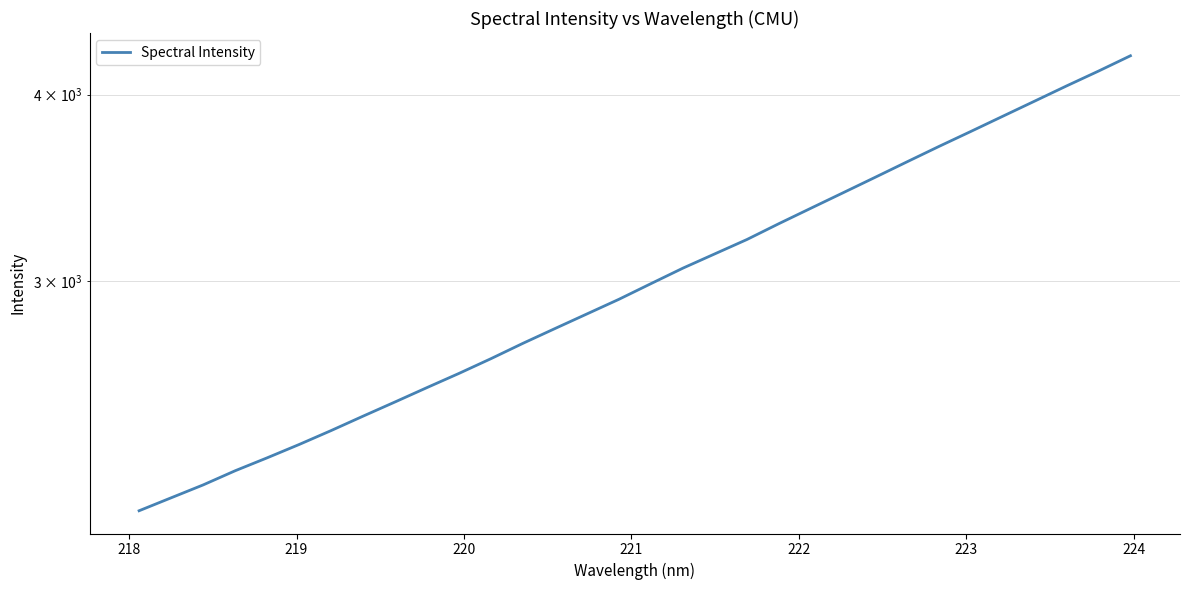

Reading right to left, what are all the values shown in this chart?

4247.1	4147.9	4054.0	3960.0	3868.4	3778.8	3692.2	3605.5	3520.1	3437.5	3357.1	3278.2	3198.9	3129.2	3060.8	2988.6	2917.3	2852.2	2788.5	2725.8	2662.0	2602.1	2545.8	2489.9	2435.9	2382.2	2331.6	2284.1	2238.9	2190.5	2147.4	2105.0